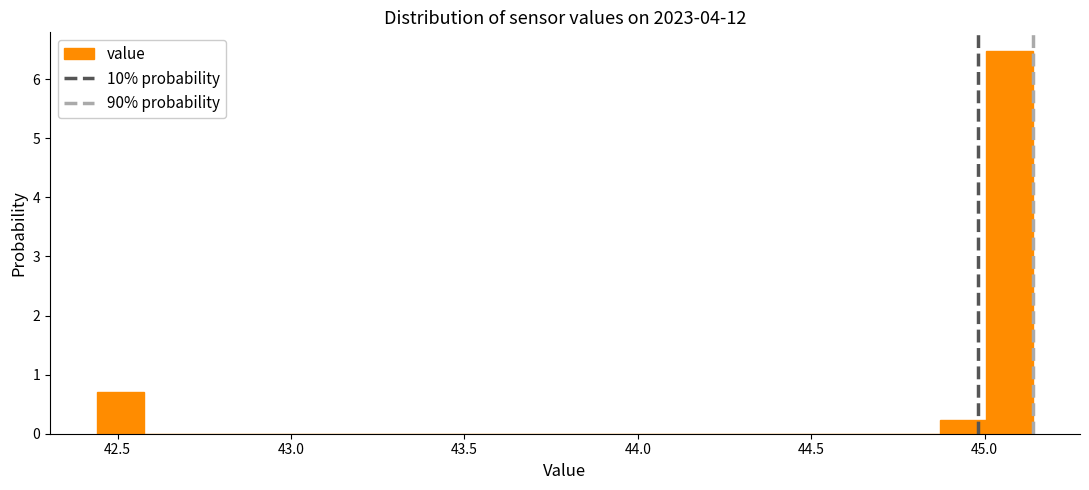

Read against the x-axis, roughly where is the centre of the tallest bar?

45.05